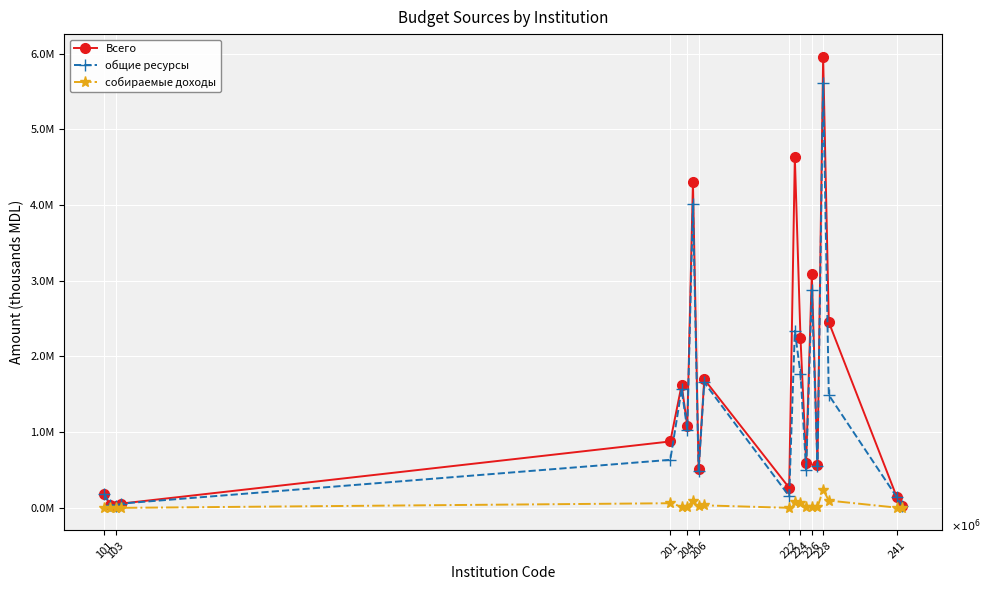

Does the chart display data point markers on the line(s)?

Yes